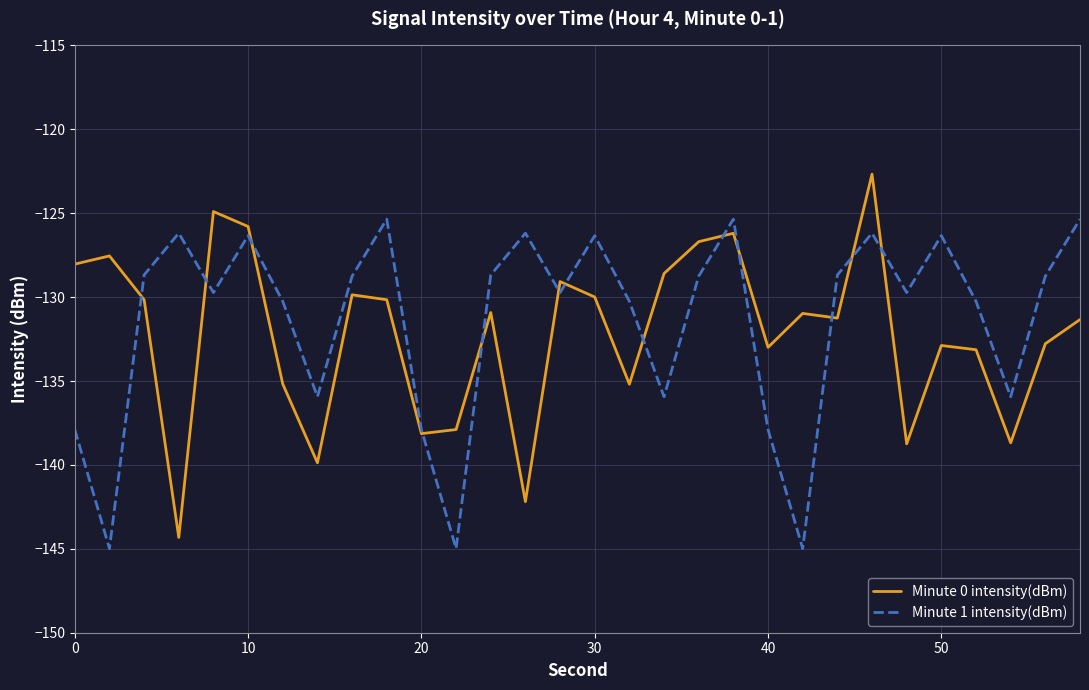

What is the highest value of the Minute 0 intensity(dBm) series?

-122.7